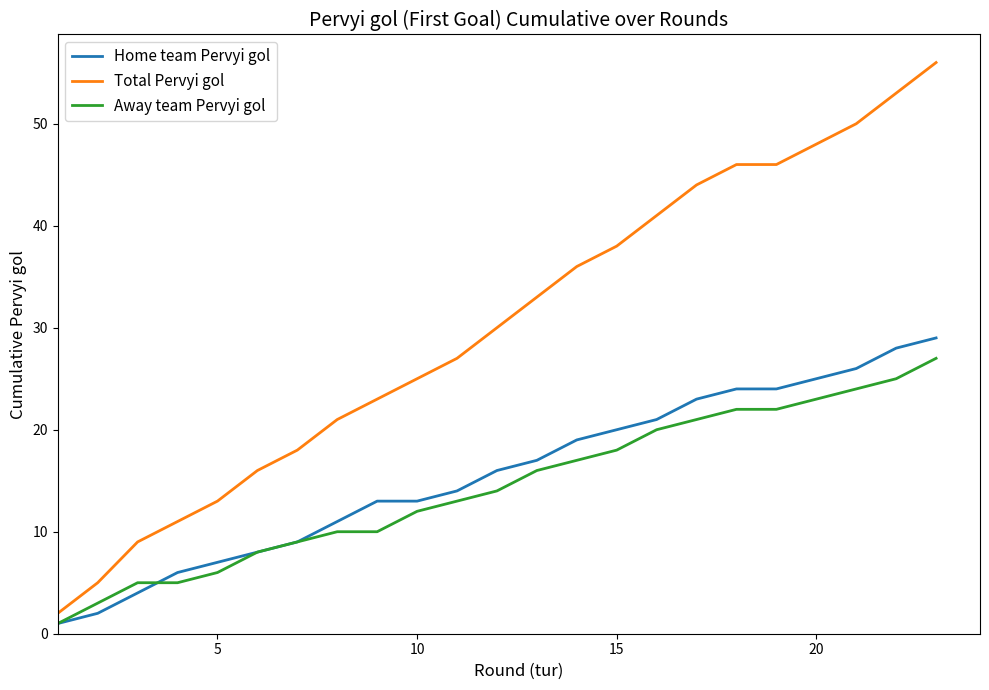

What is the greatest value displayed?

56